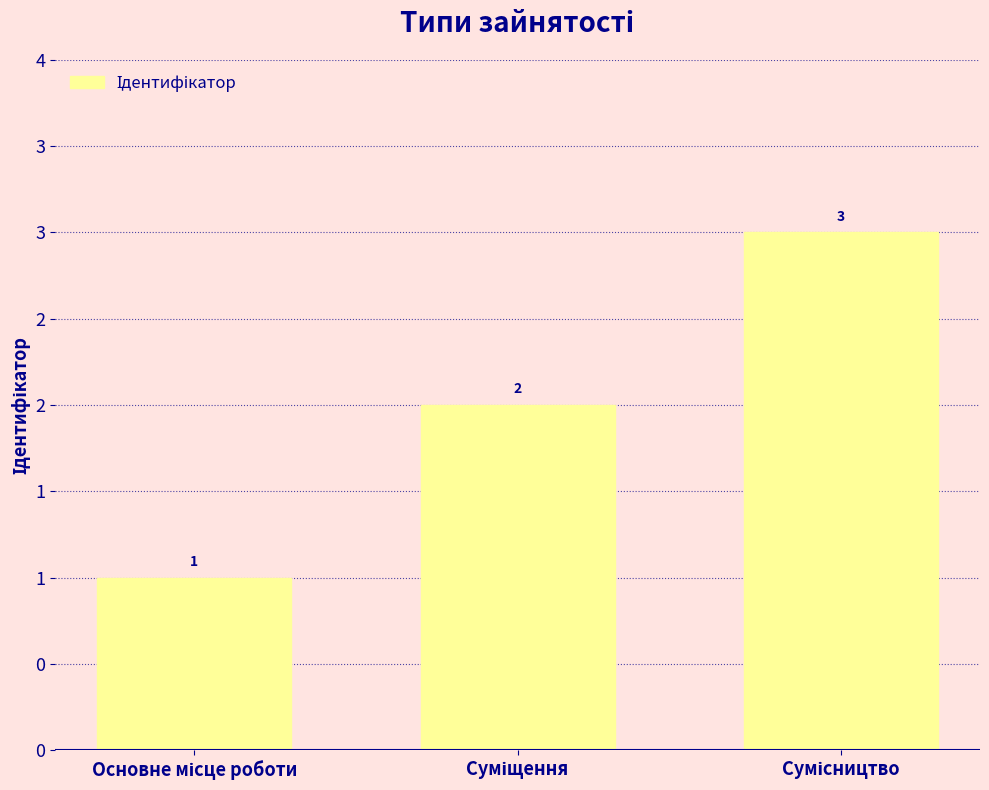

What is the label of the 2nd bar from the right?

Суміщення